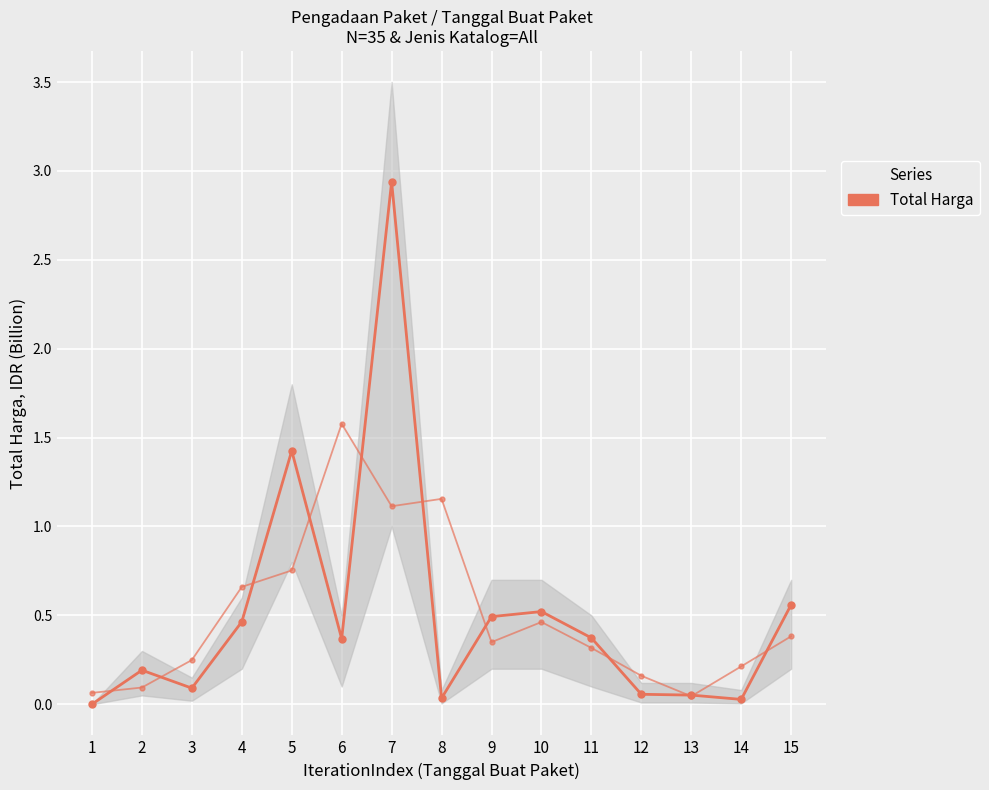

Where is the first local maximum?

2